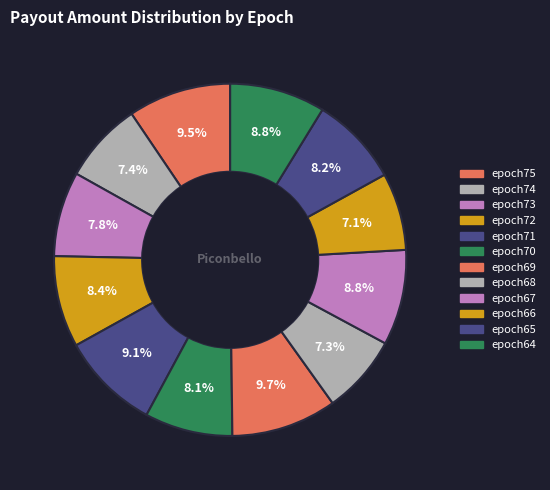

Which slice is the smallest?

epoch66